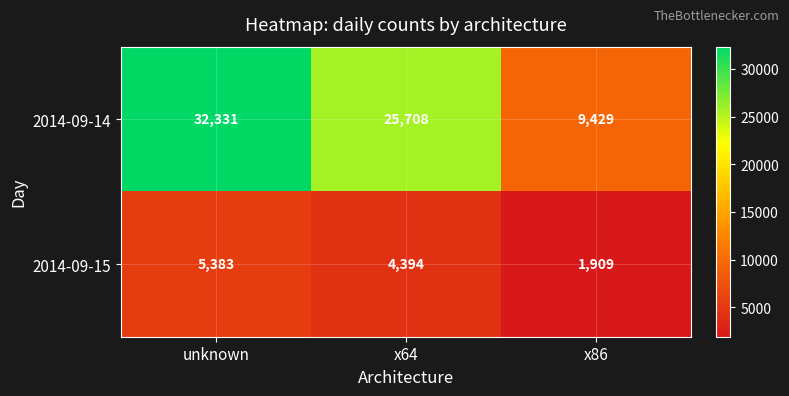

Which label corresponds to the largest value in the chart?

unknown